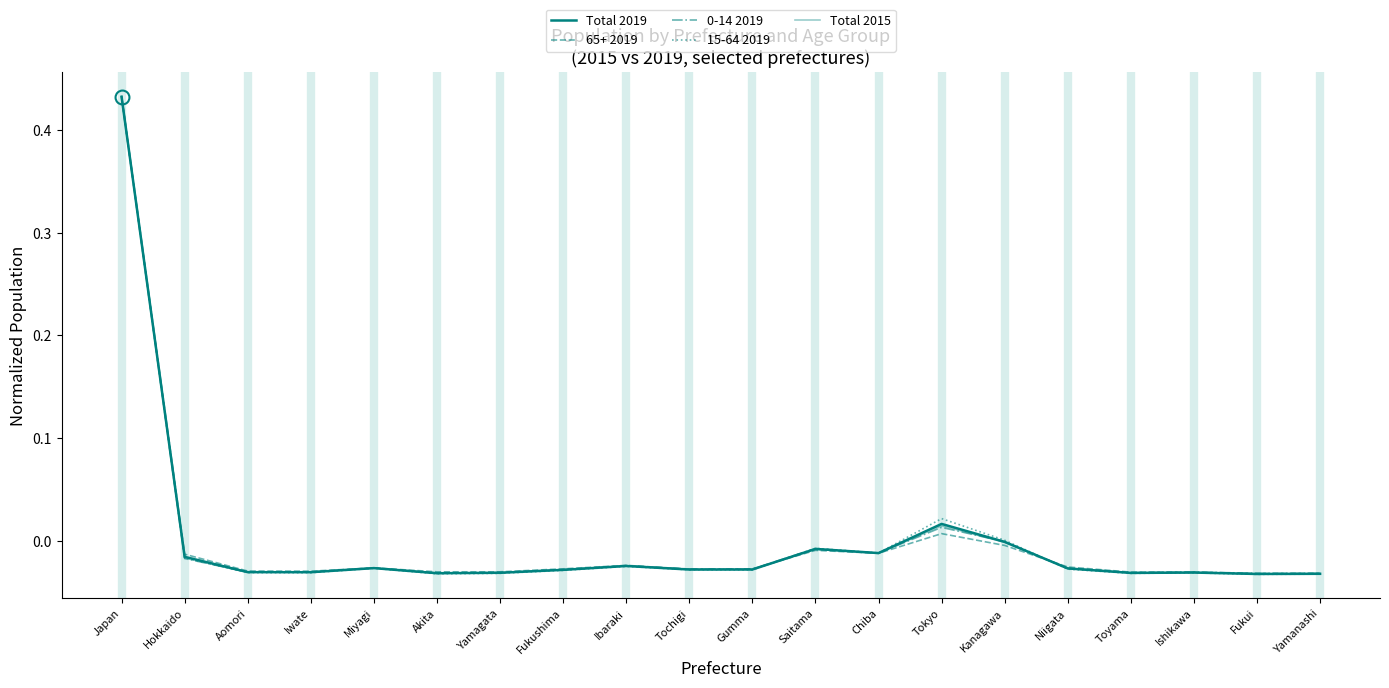

Does the chart display data point markers on the line(s)?

No